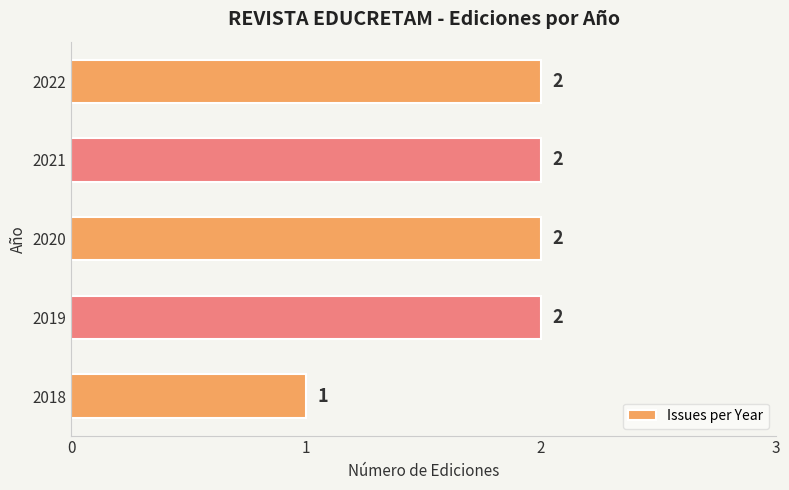

At which category does the chart reach its minimum across all series?

2018